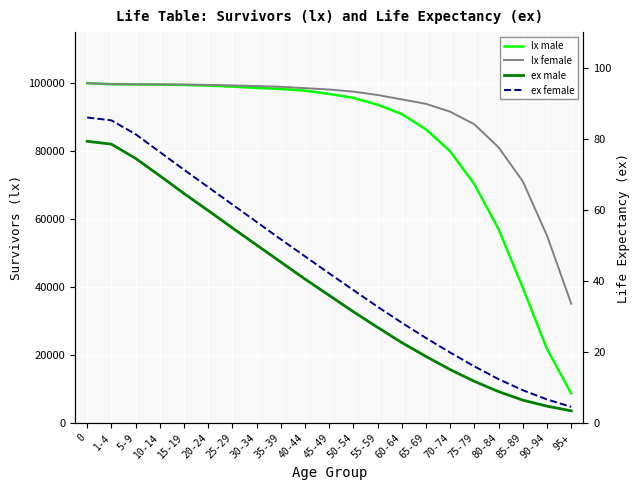

What is the label of the 10th point from the left?

40-44